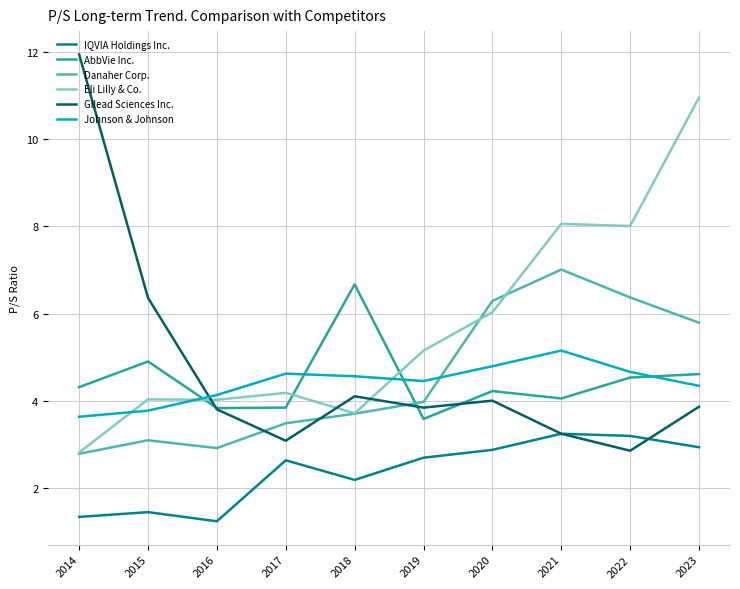

Where does the Johnson & Johnson series first go above 4?

2016